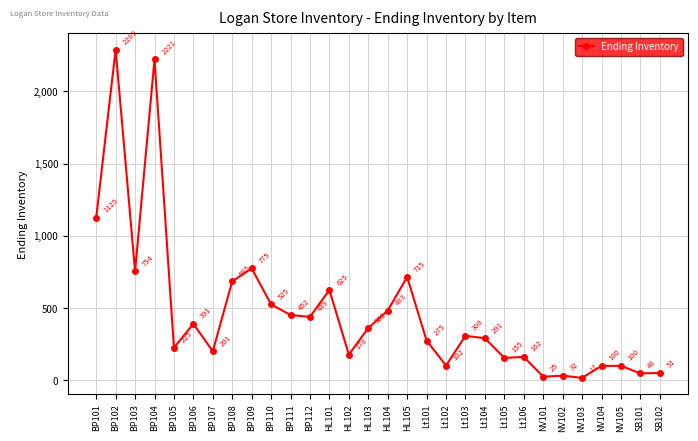

The chart shows a value of 974 at BP108. True or false?

False